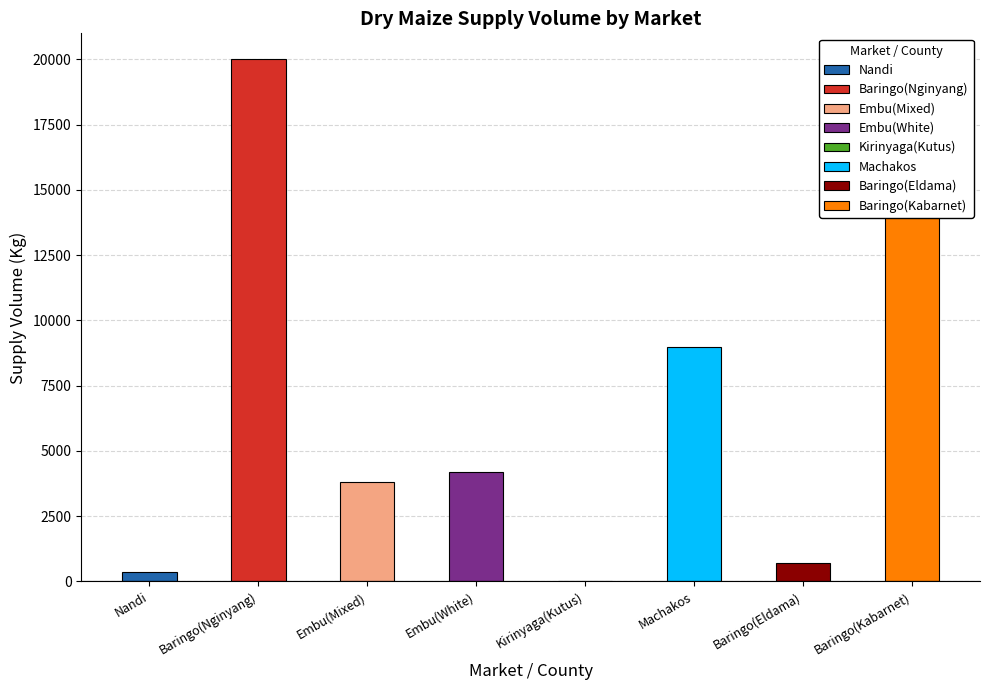

The chart shows a value of 3800 at Embu(Mixed). True or false?

True